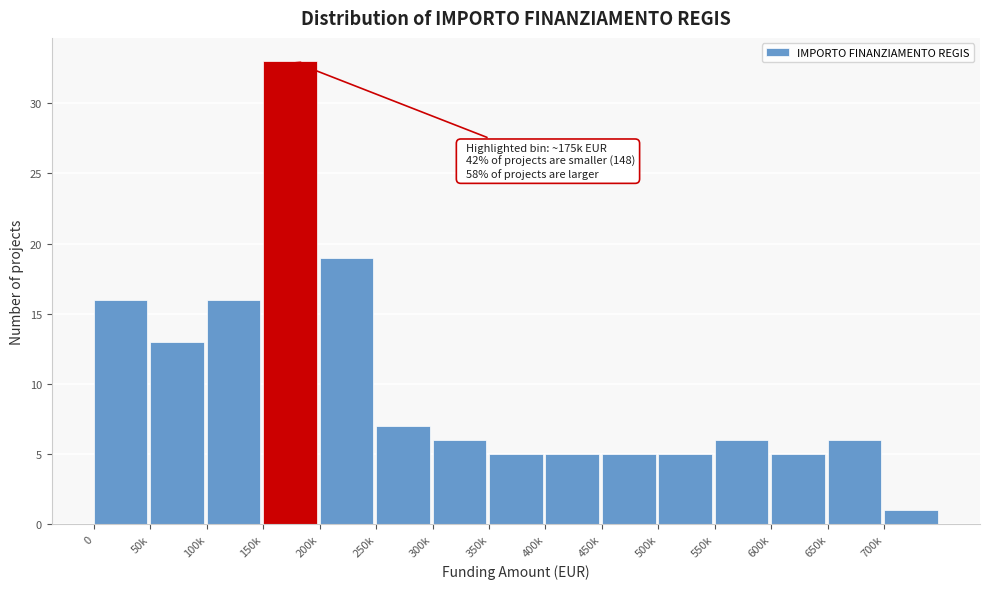

Reading right to left, what are all the values shown in this chart?

700k=1	650k=6	600k=5	550k=6	500k=5	450k=5	400k=5	350k=5	300k=6	250k=7	200k=19	150k=33	100k=16	50k=13	0=16